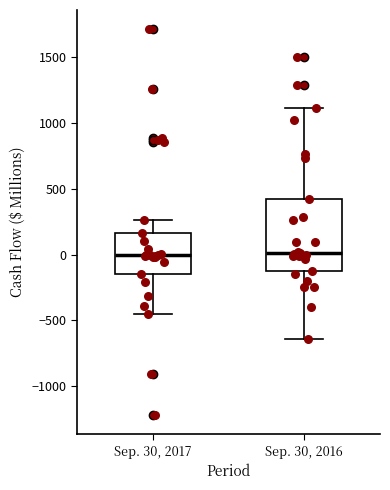

Where does the upper whisker of the box for Sep. 30, 2016 end on the y-axis? The values are not printed on the chart, so give them approximately, as read against the axis.

1100